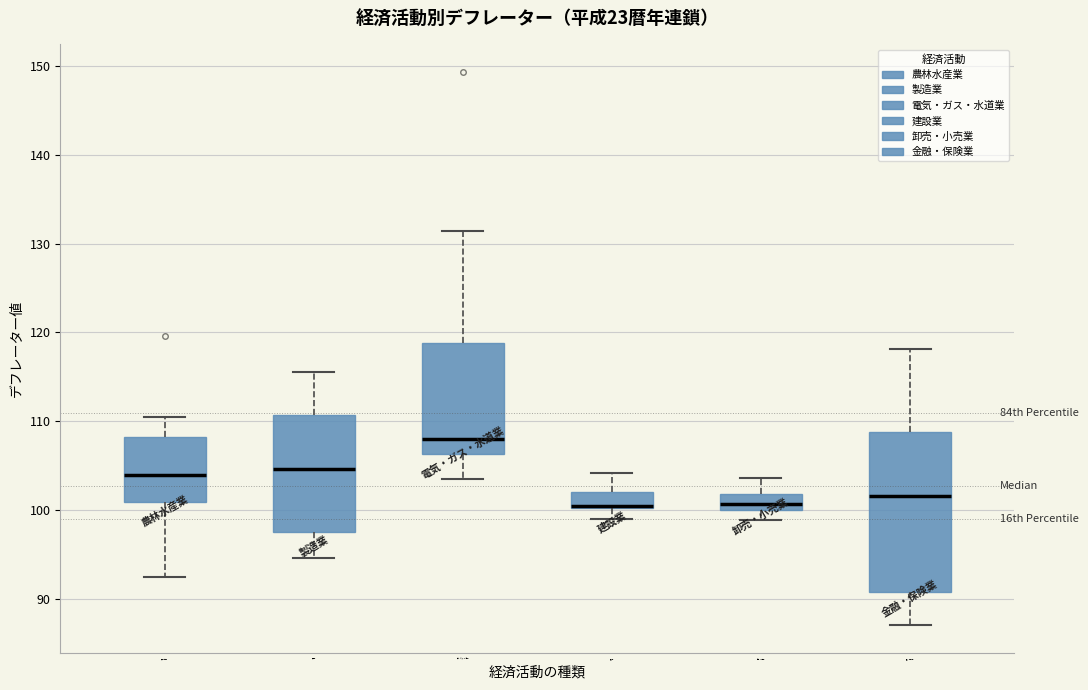

Where does the lower whisker of the box for 電気・ガス・水道業 end on the y-axis? The values are not printed on the chart, so give them approximately, as read against the axis.

104